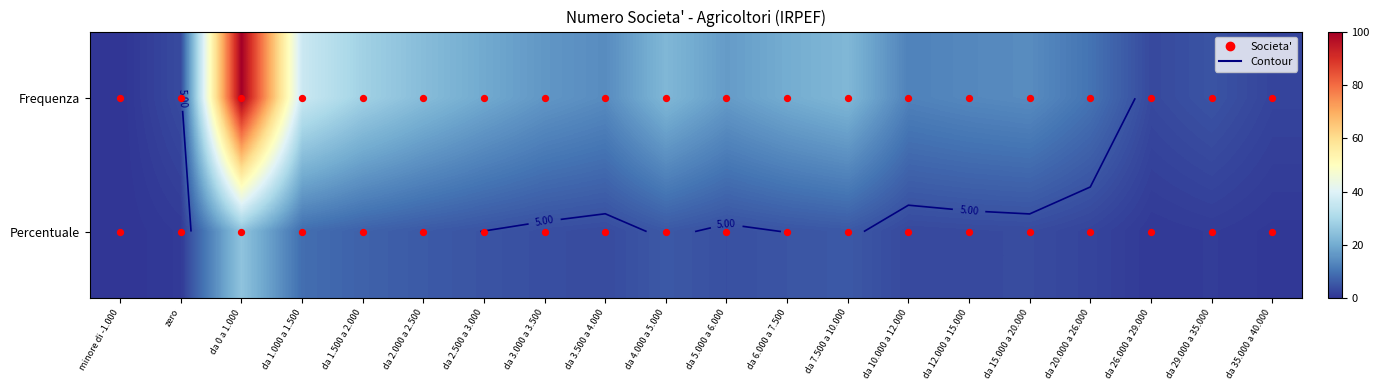

What is the spread (max minus min) of values at da 1.500 a 2.000?

21.3